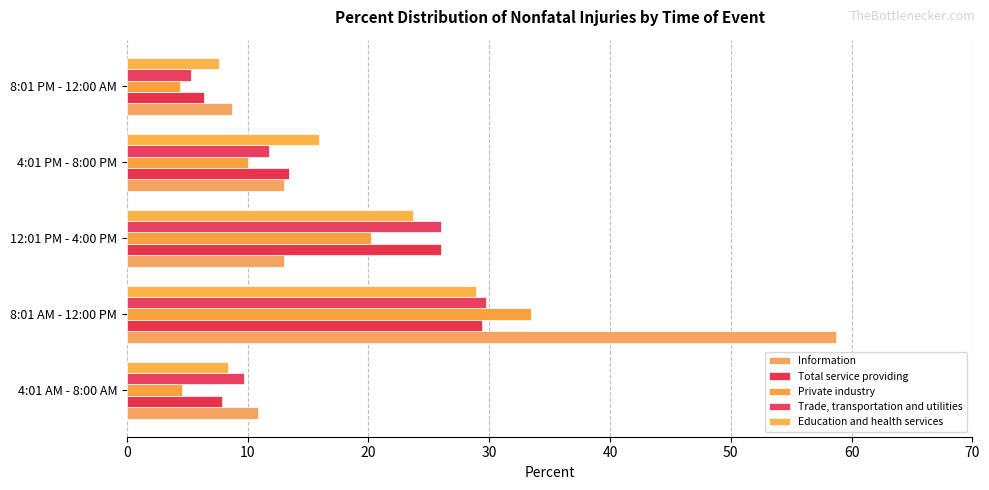

What is the sum of all Total service providing values?

83.1